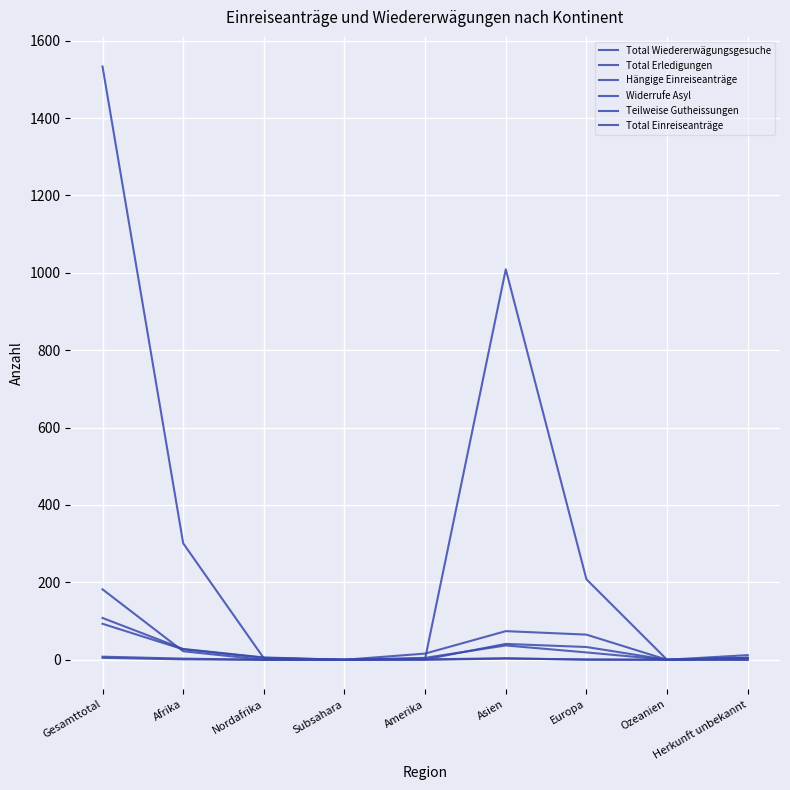

Is the value of Widerrufe Asyl at Subsahara greater than the value of Teilweise Gutheissungen at Herkunft unbekannt?

No